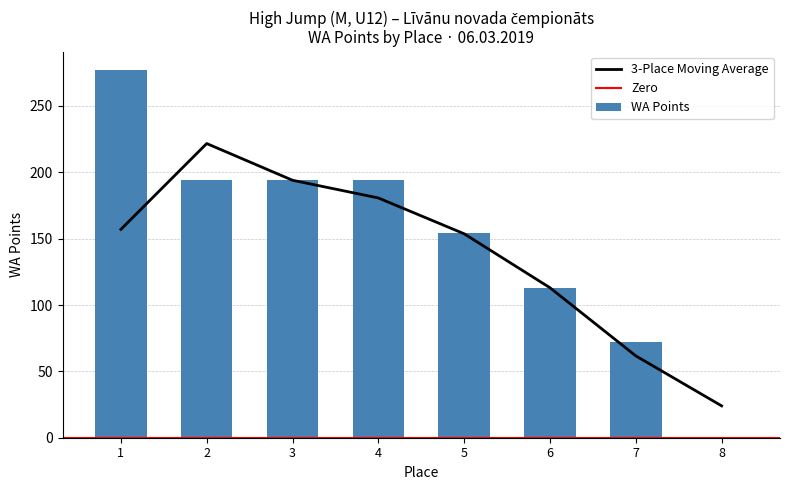

What is the sum of all WA Points values?

1198